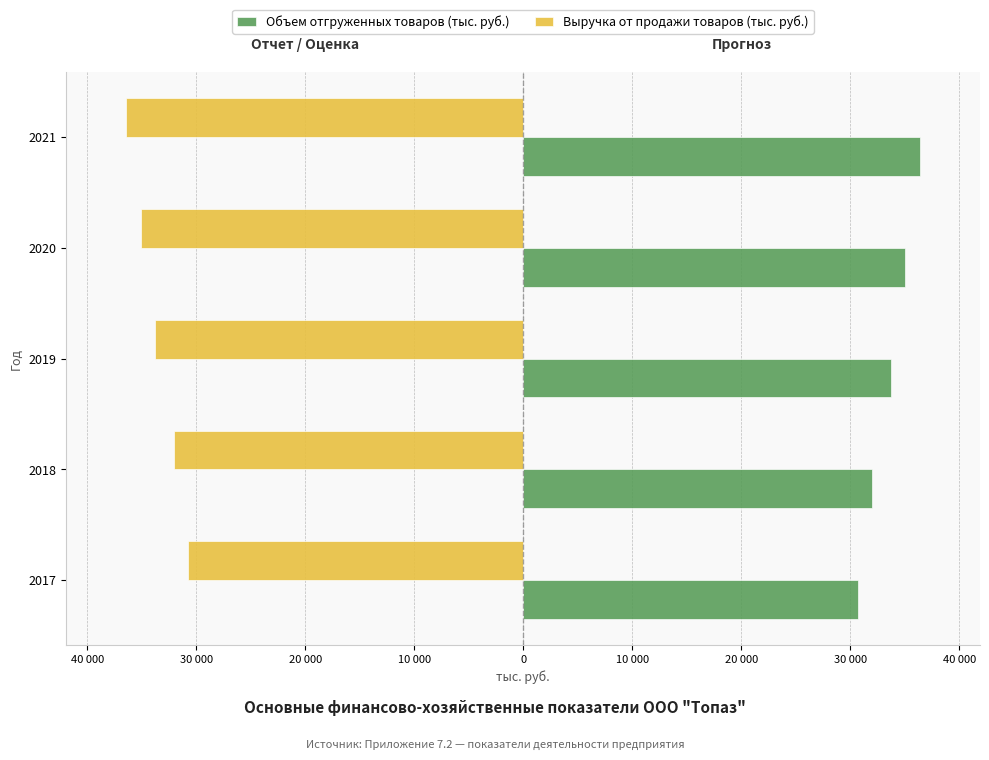

What are all the series names shown in the legend?

Объем отгруженных товаров (тыс. руб.), Выручка от продажи товаров (тыс. руб.)